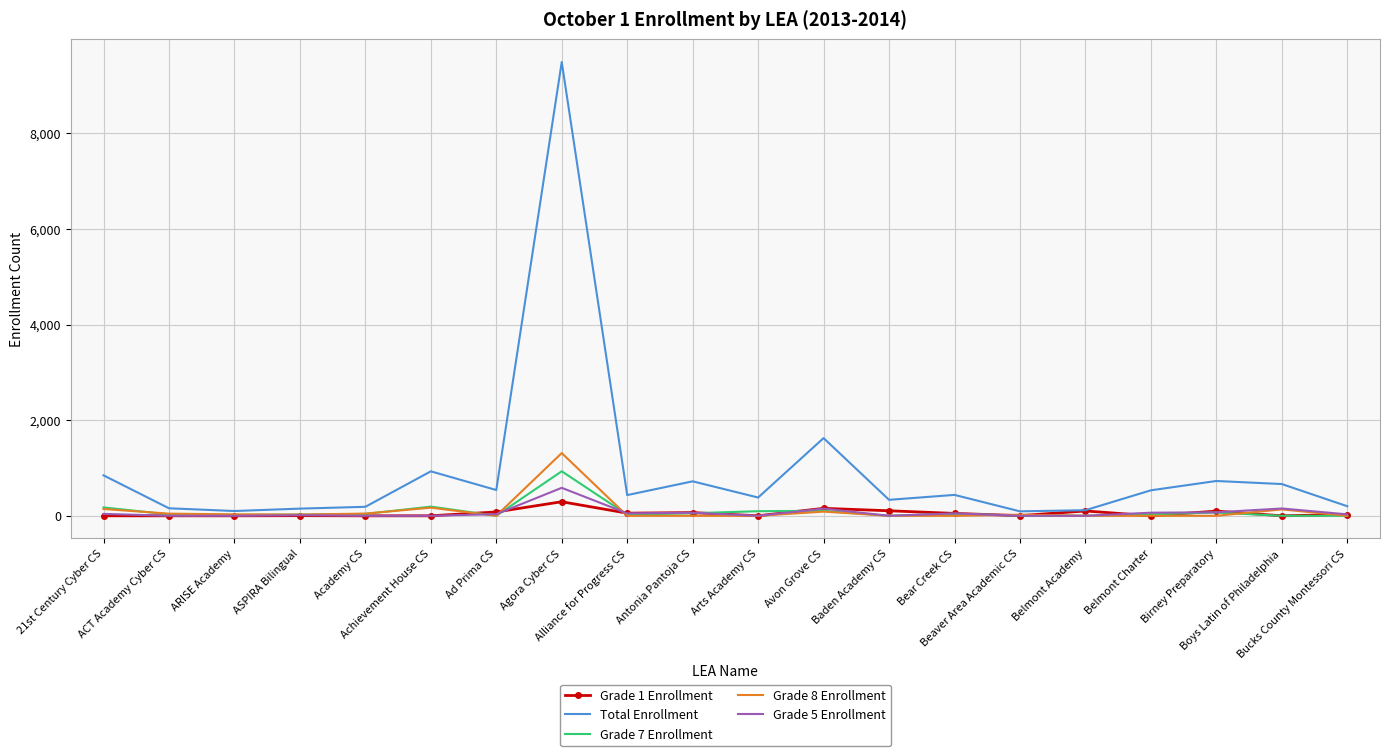

Which series has the widest spread of values?

Total Enrollment